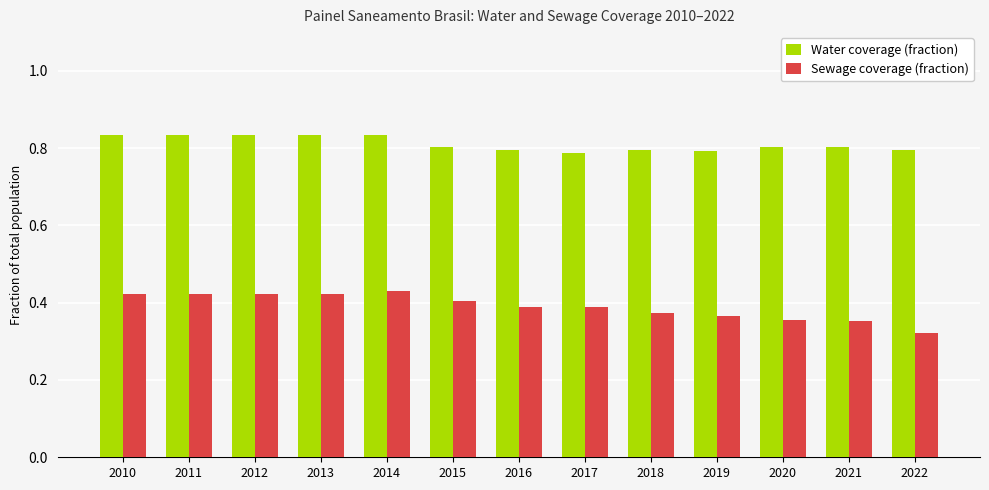

How many Sewage coverage (fraction) values are between 0 and 1?

13